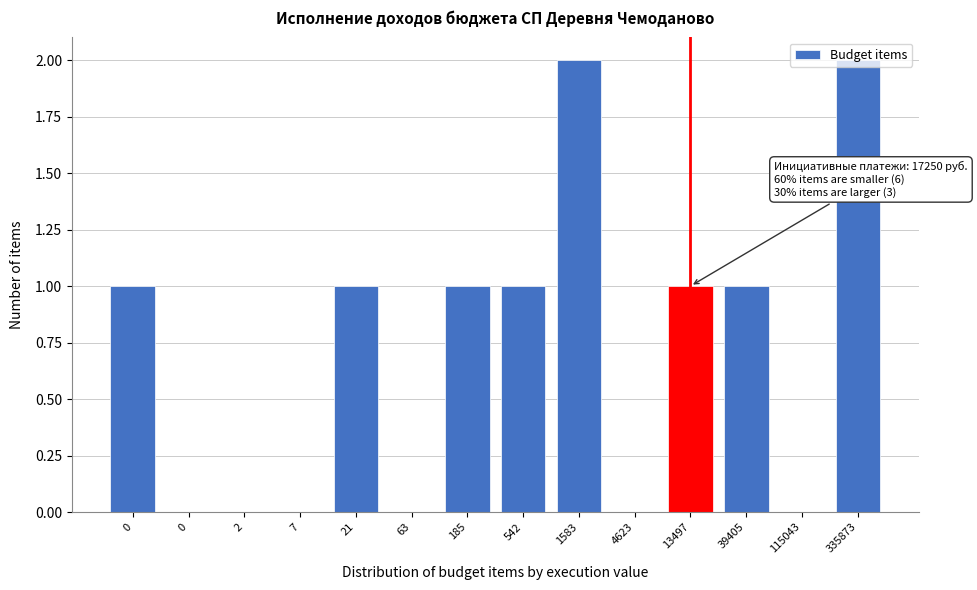

Are the bars horizontal?

No